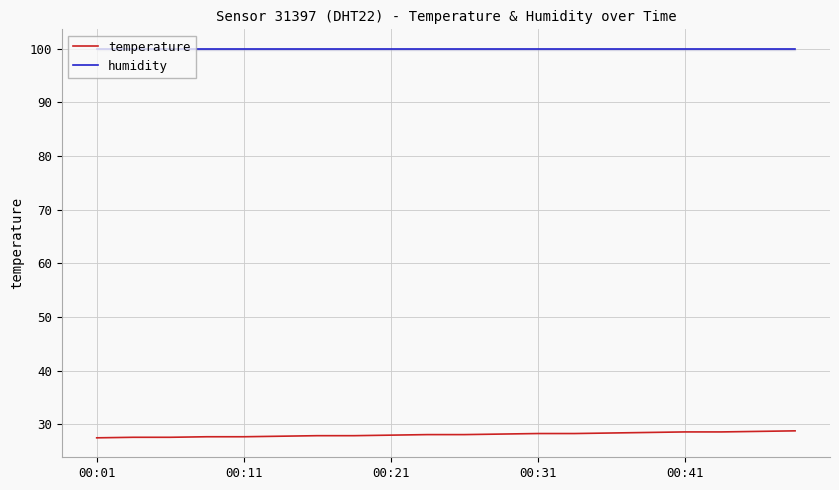

What is the highest value of the humidity series?

99.9